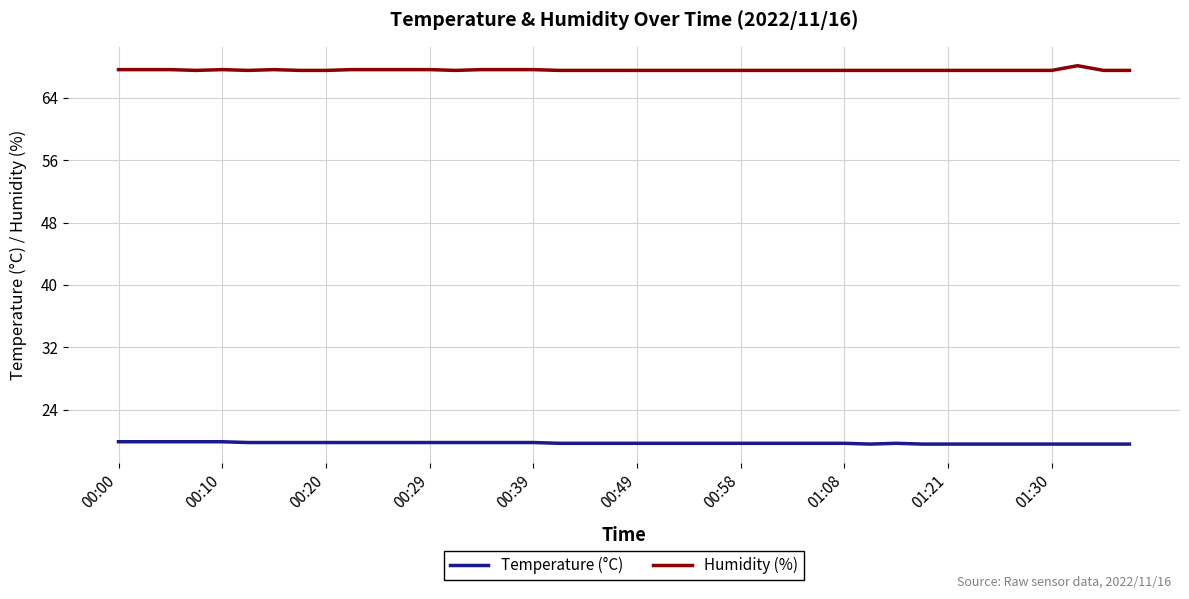

Rank the series by their average value, from lowest to highest.

Temperature (°C), Humidity (%)